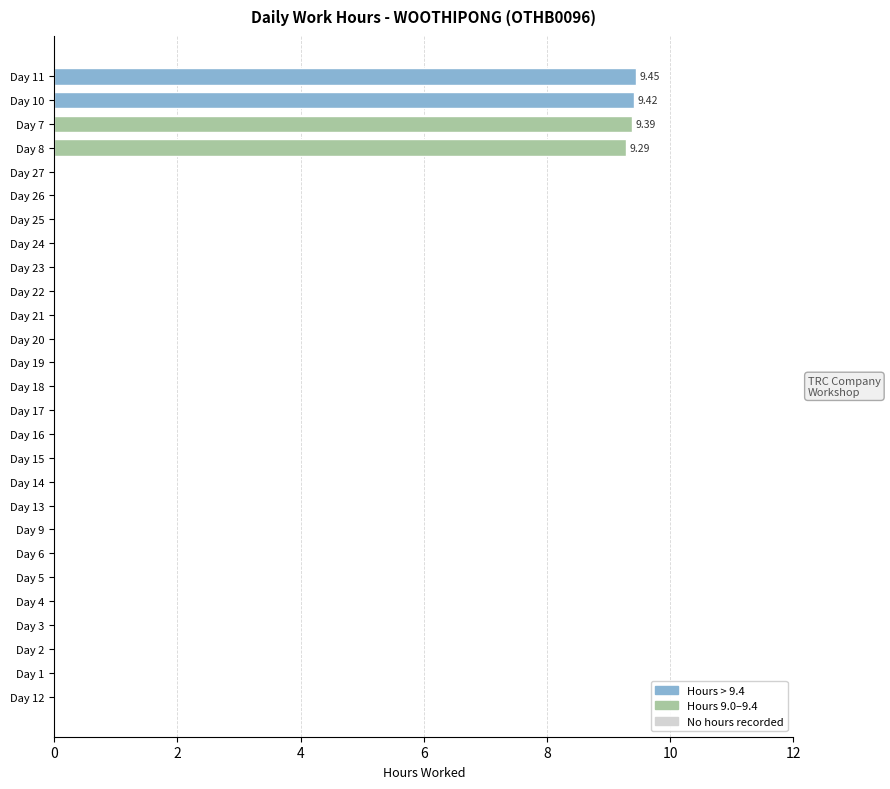

How many series are shown in this chart?

1